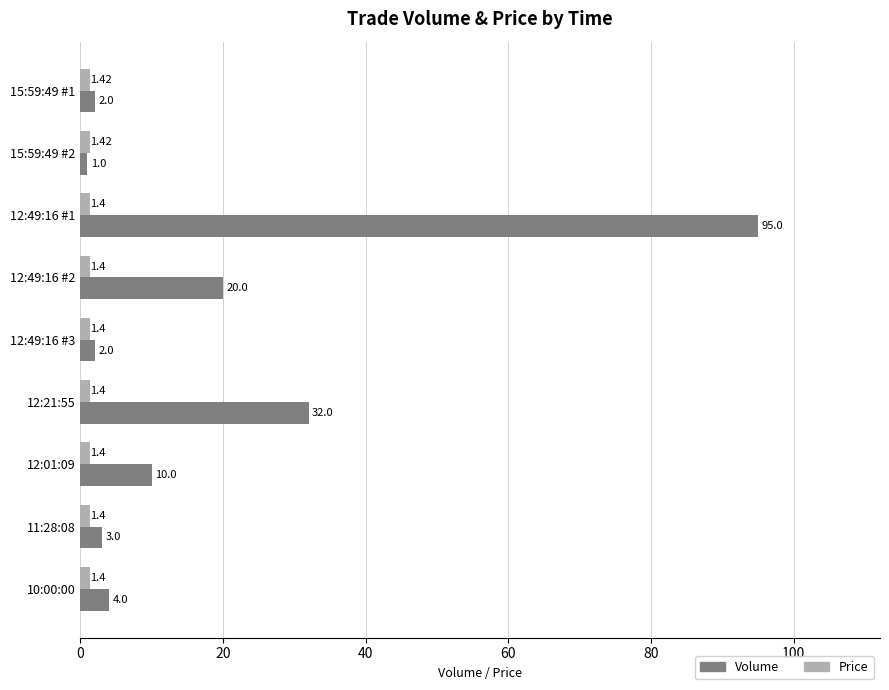

At 15:59:49 #1, list the series in order from smallest to largest.

Price, Volume